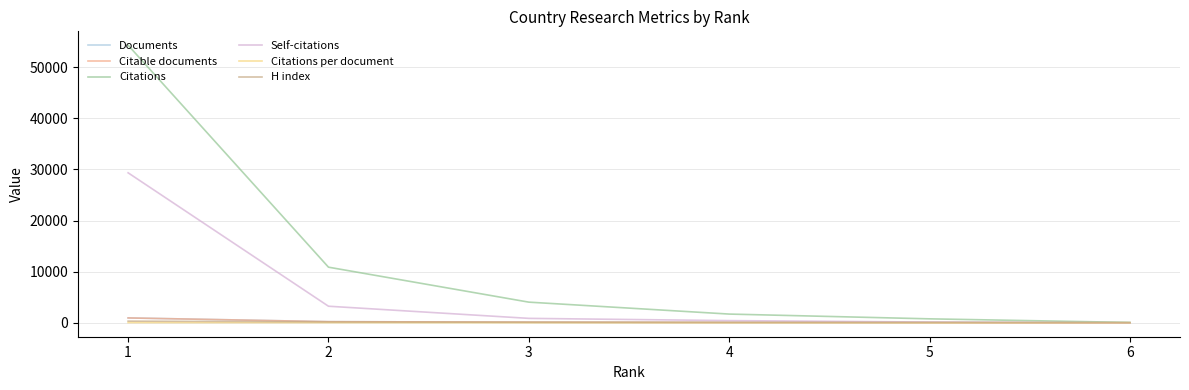

True or false: H index and Self-citations intersect in this chart.

True